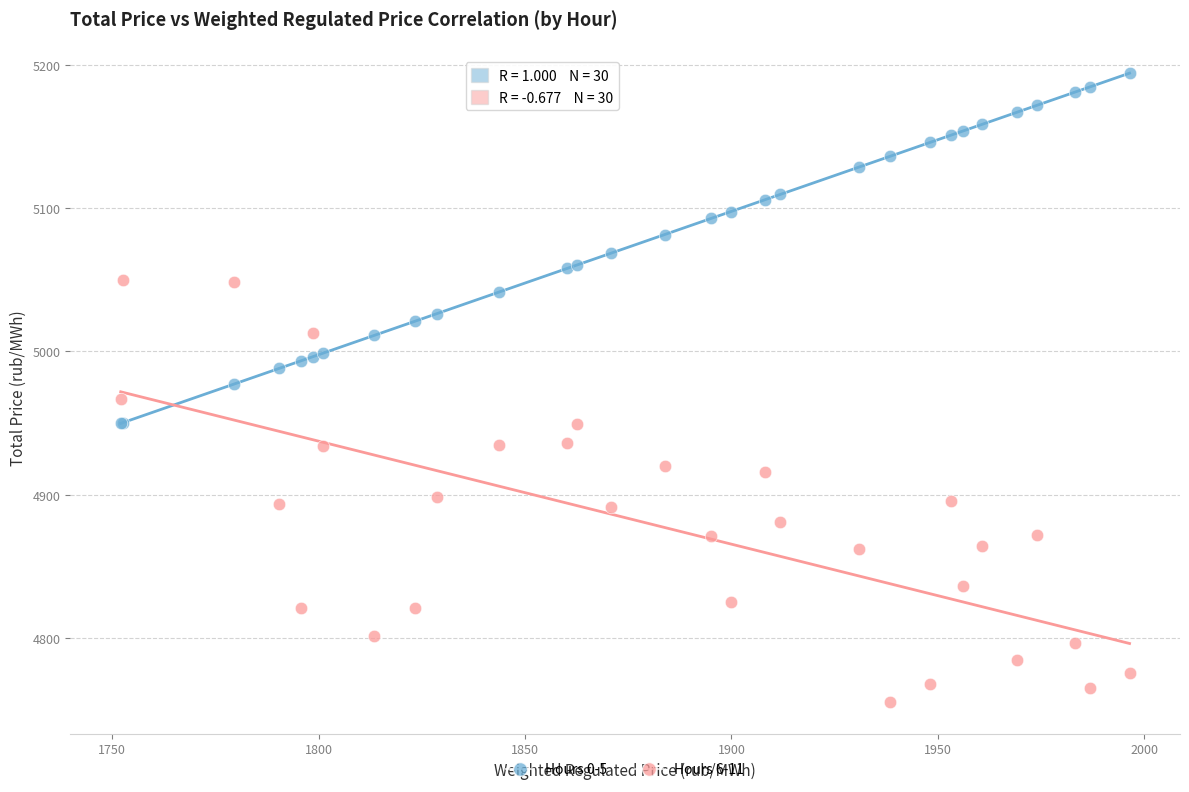

Which series contains the highest Y value?

Hours 0-5